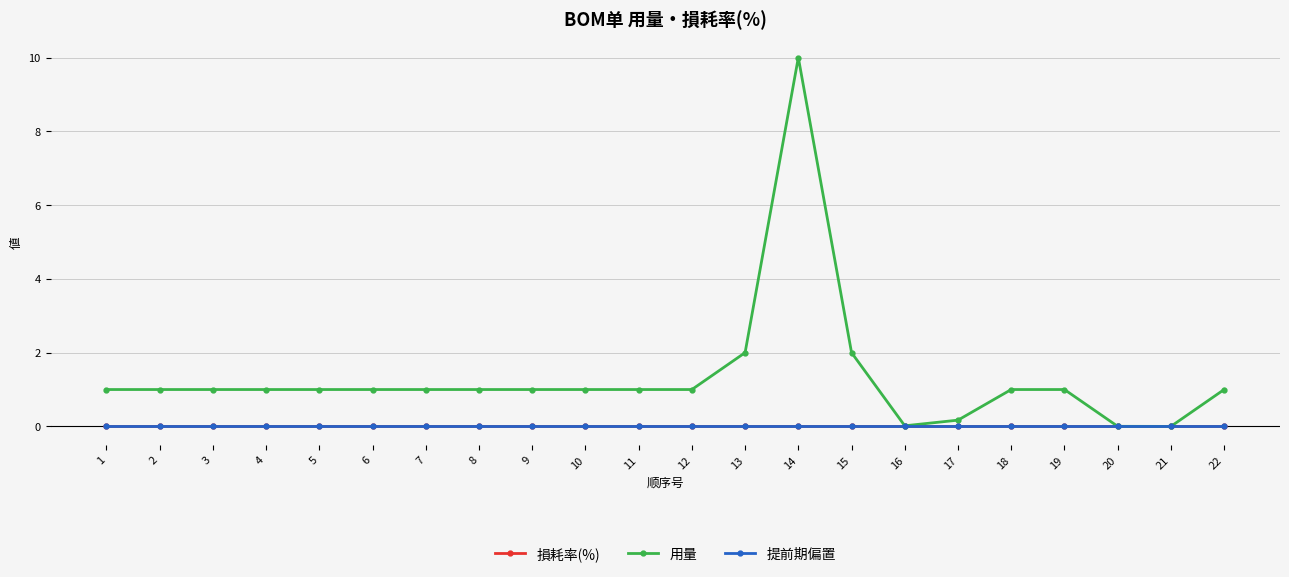

Is the value of 提前期偏置 at 1 greater than the value of 用量 at 21?

No